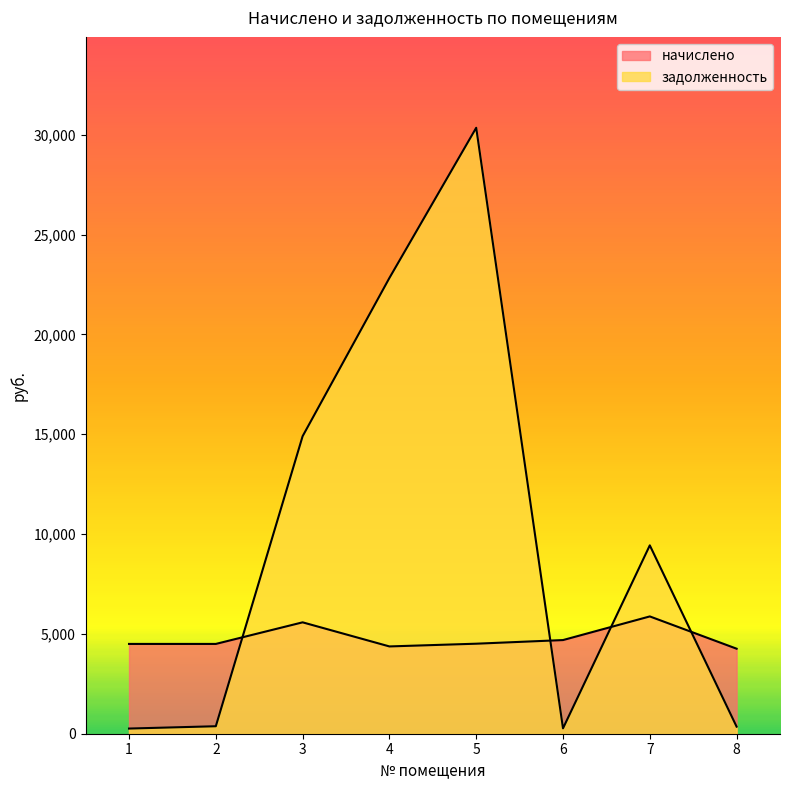

What is the highest value of the начислено series?

5876.2